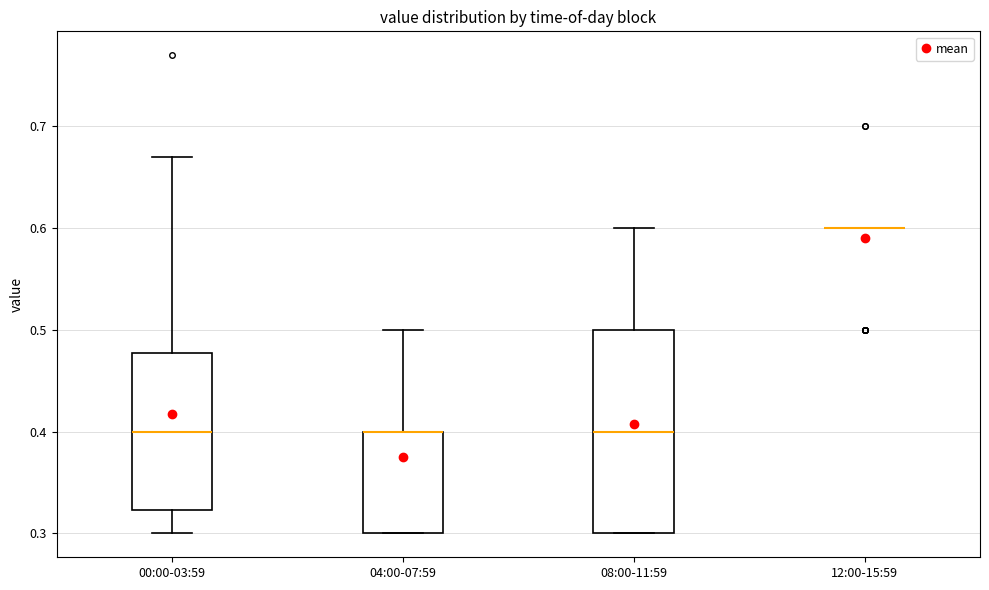

Where does the upper whisker of the box for 00:00-03:59 end on the y-axis? The values are not printed on the chart, so give them approximately, as read against the axis.

0.67